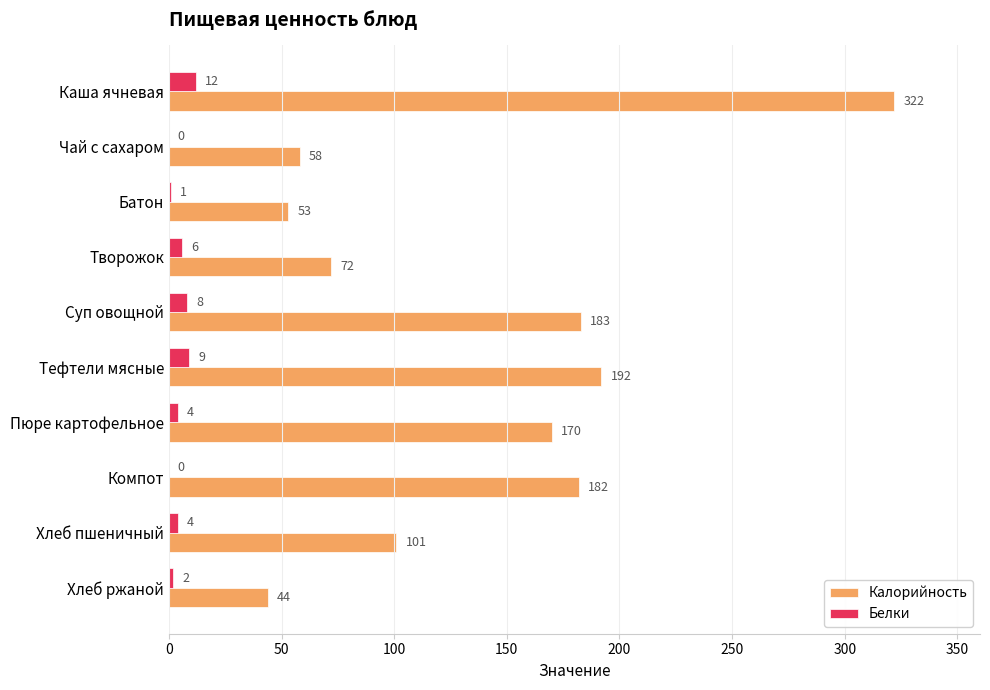

At which label is Белки closest to 6?

Творожок